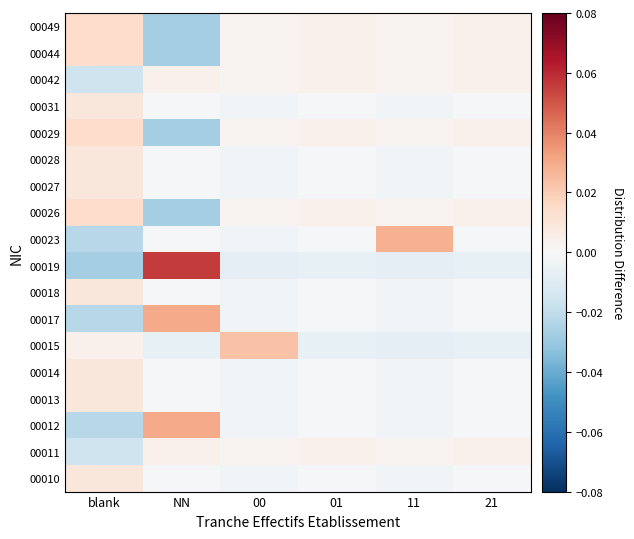

Count the number of categories in the chart.

6